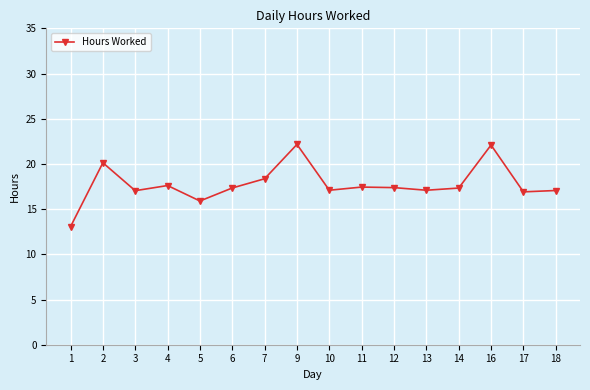

What is the average value?

17.7